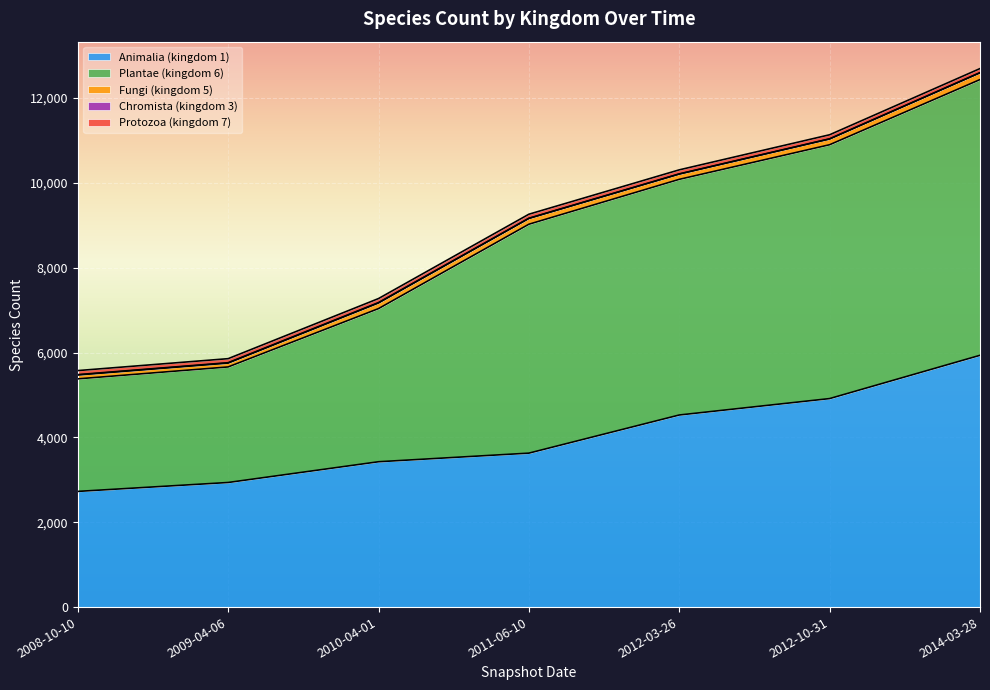

At how many categories does at least one series exceed 849?

7